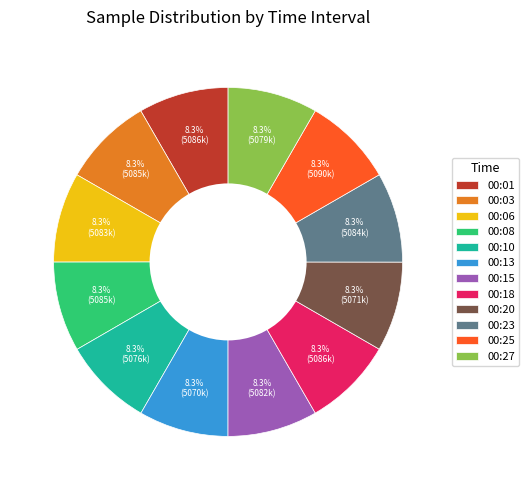

To the nearest percent, what percentage of the pie is 00:13?

8%